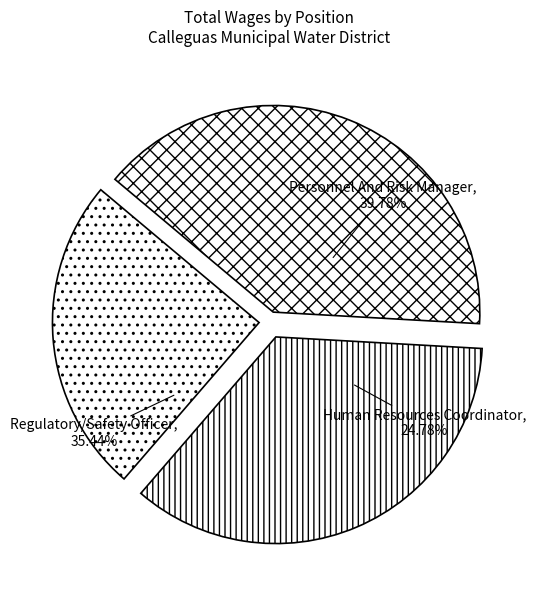

Which slice is the smallest?

Human Resources Coordinator